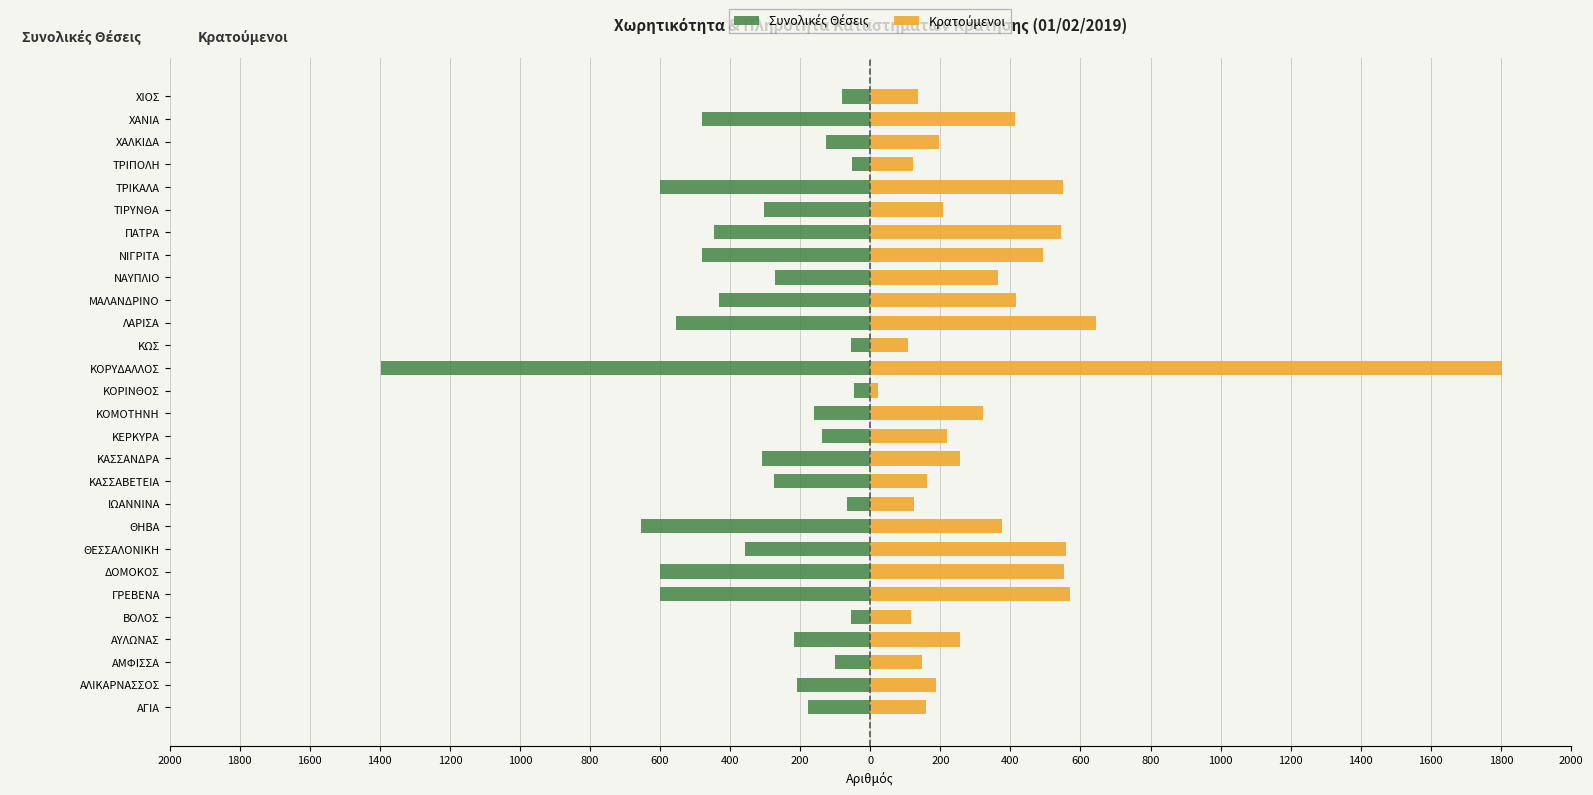

What is the difference between the second highest and minimum values in the Κρατούμενοι series?

621